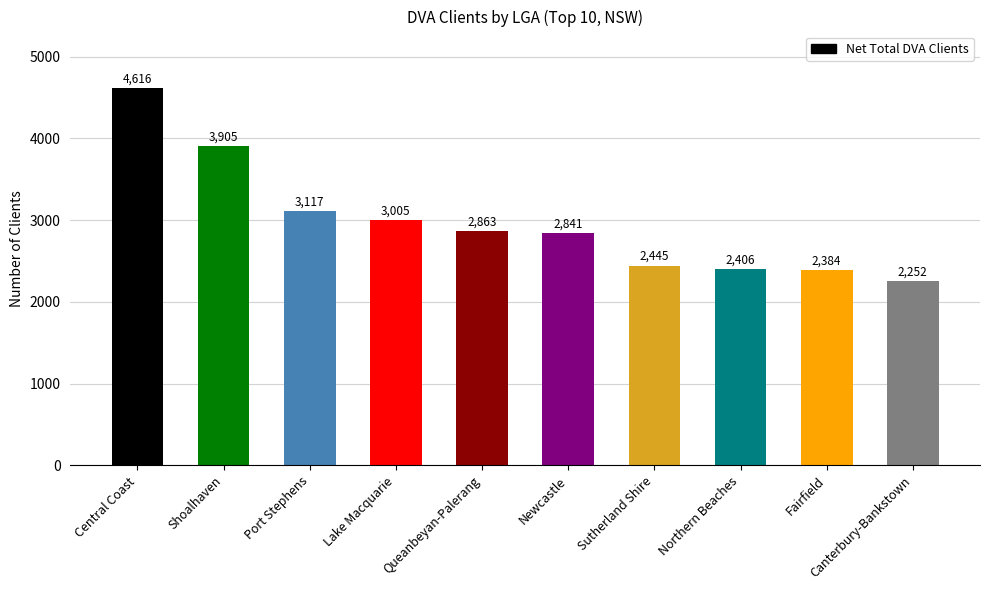

List the labels in order of value, smallest first.

Canterbury-Bankstown, Fairfield, Northern Beaches, Sutherland Shire, Newcastle, Queanbeyan-Palerang, Lake Macquarie, Port Stephens, Shoalhaven, Central Coast